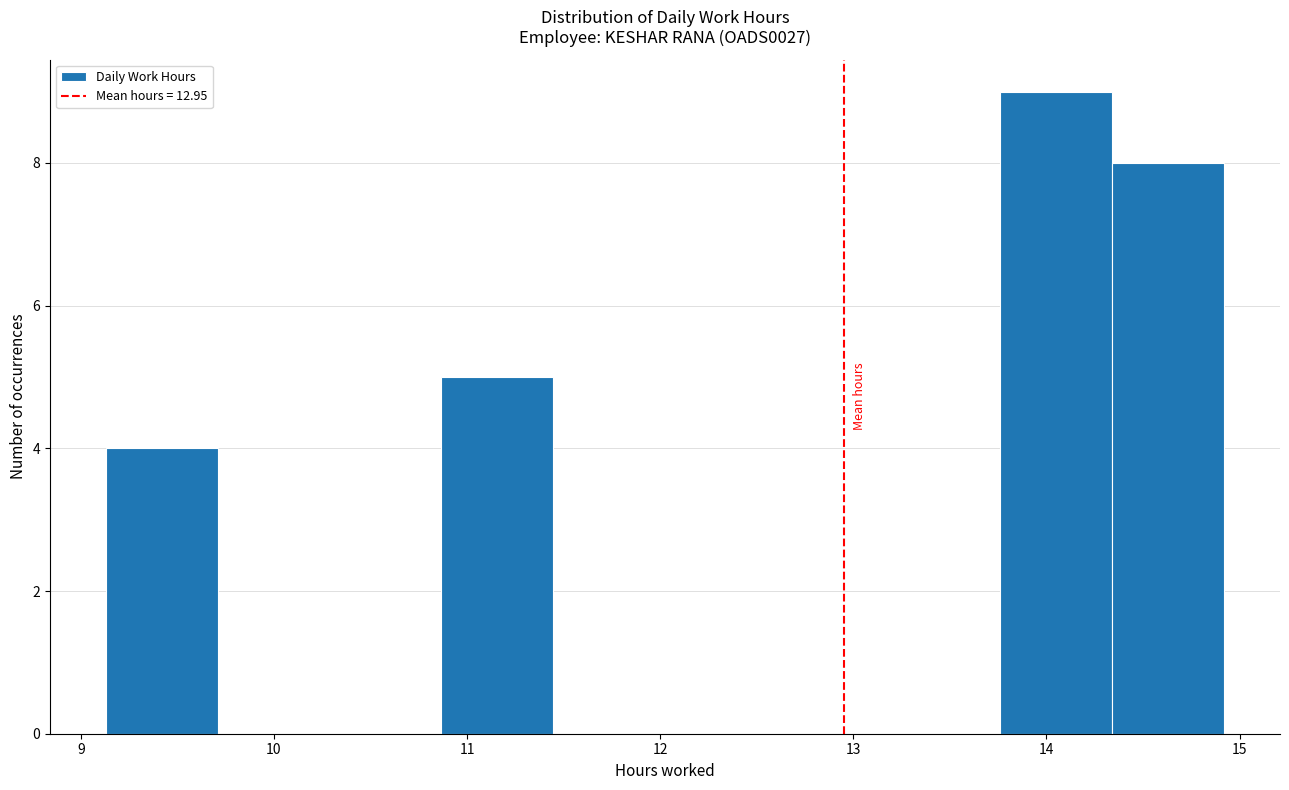

Reading left to right, transcribe this chart: for each bar, give the range it covers on the x-axis and its height. Neither the bar edges nor the heights are printed on the chart, so give them approximately, as read against the axes.

9.1 to 9.7: 4
9.7 to 10.3: 0
10.3 to 10.9: 0
10.9 to 11.4: 5
11.4 to 12.0: 0
12.0 to 12.6: 0
12.6 to 13.2: 0
13.2 to 13.8: 0
13.8 to 14.3: 9
14.3 to 14.9: 8